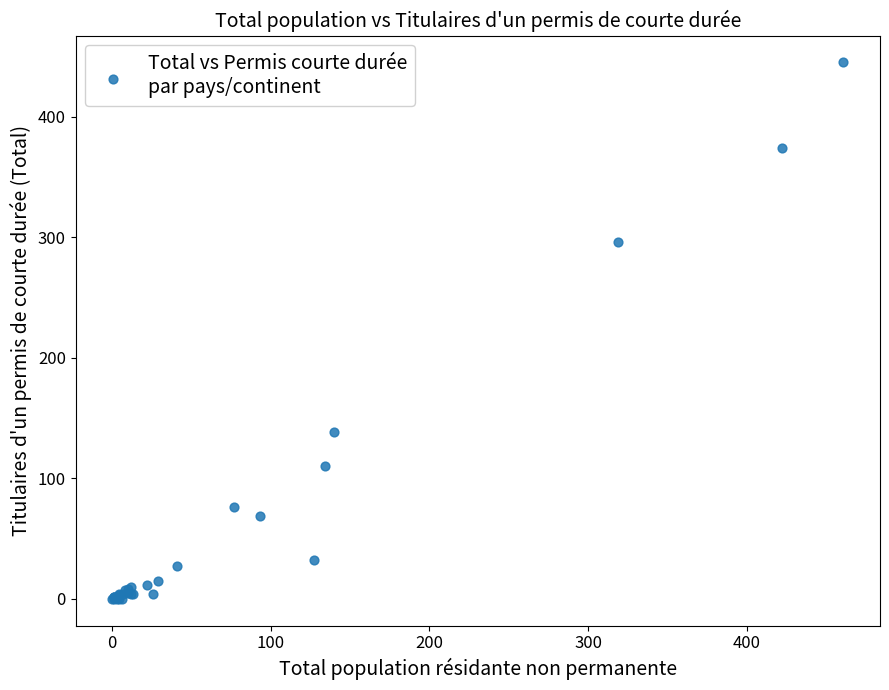

What Y value in the scatter plot is closest to 222?

296